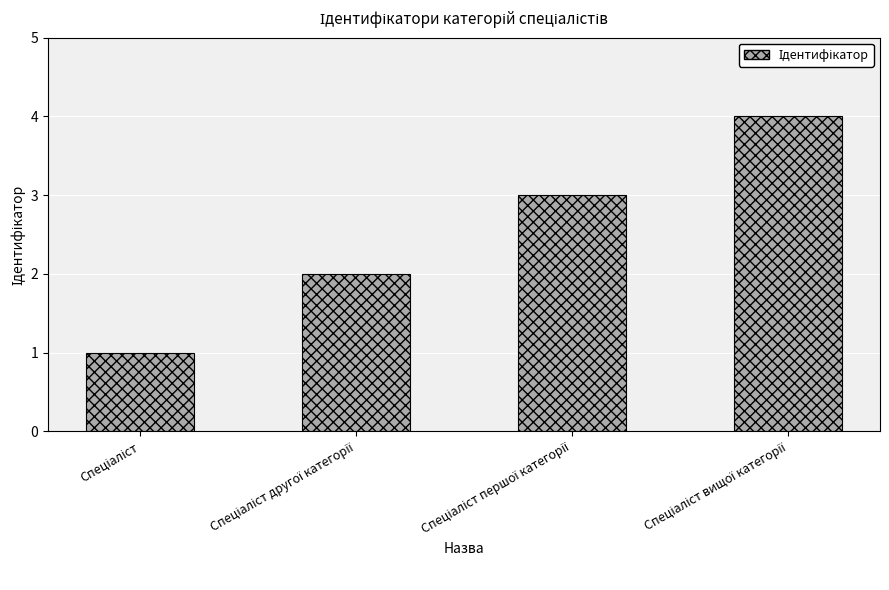

What is the maximum value shown in the chart?

4